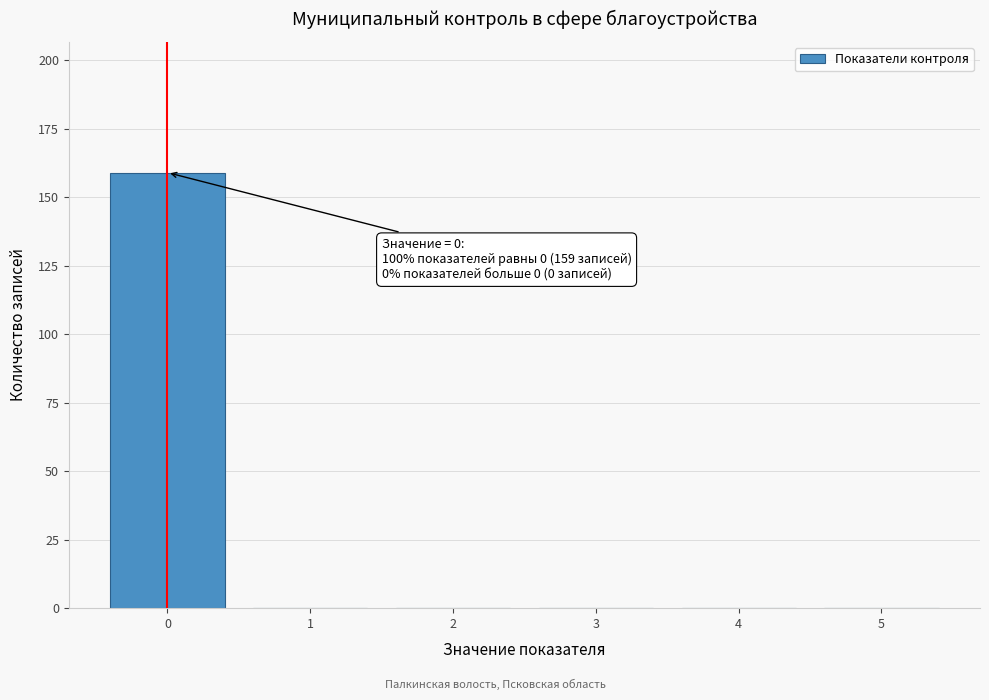

What is the greatest value displayed?

159